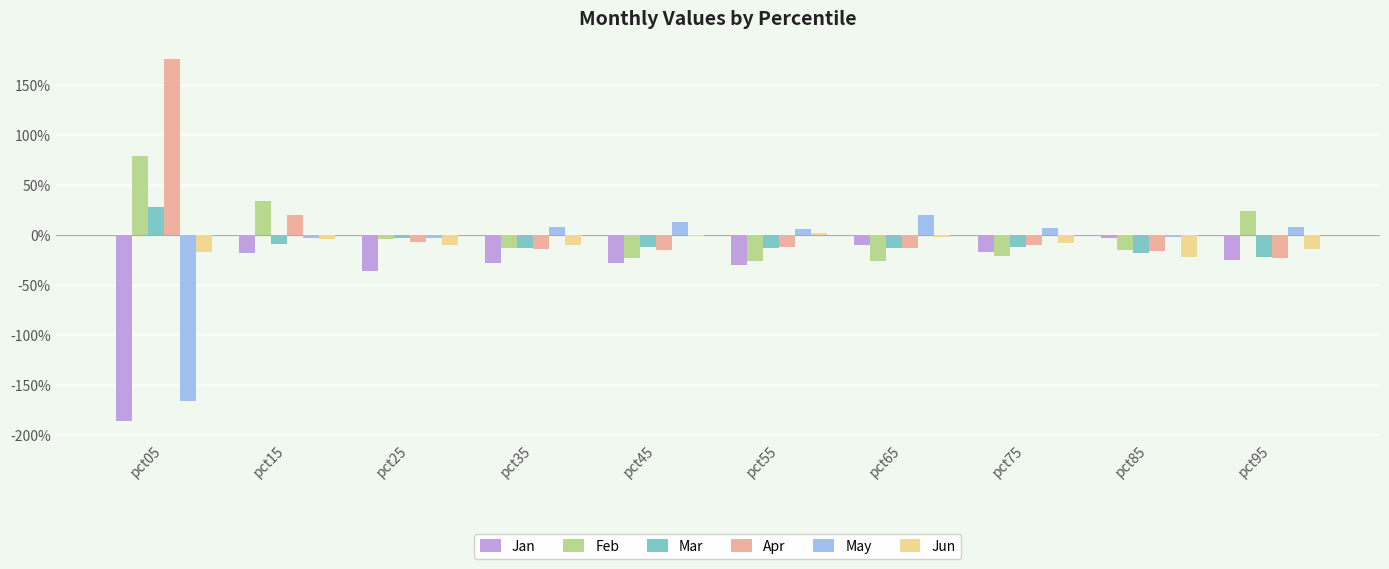

What is the approximate value of Apr at pct25?

-0.1